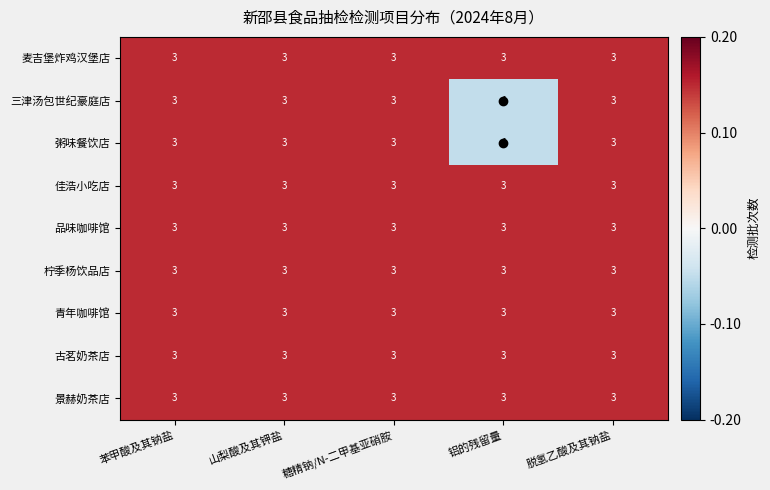

What value does the 柠季杨饮品店 series have at 脱氢乙酸及其钠盐?

3